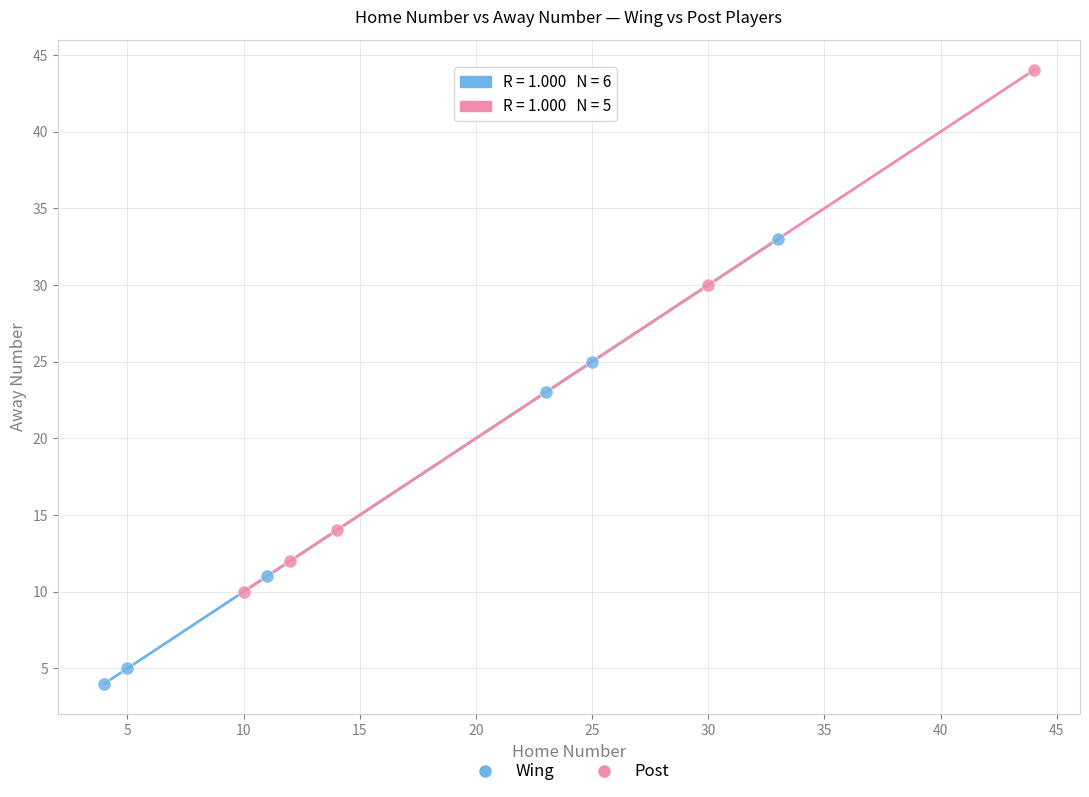

Which series contains the lowest Y value?

Wing